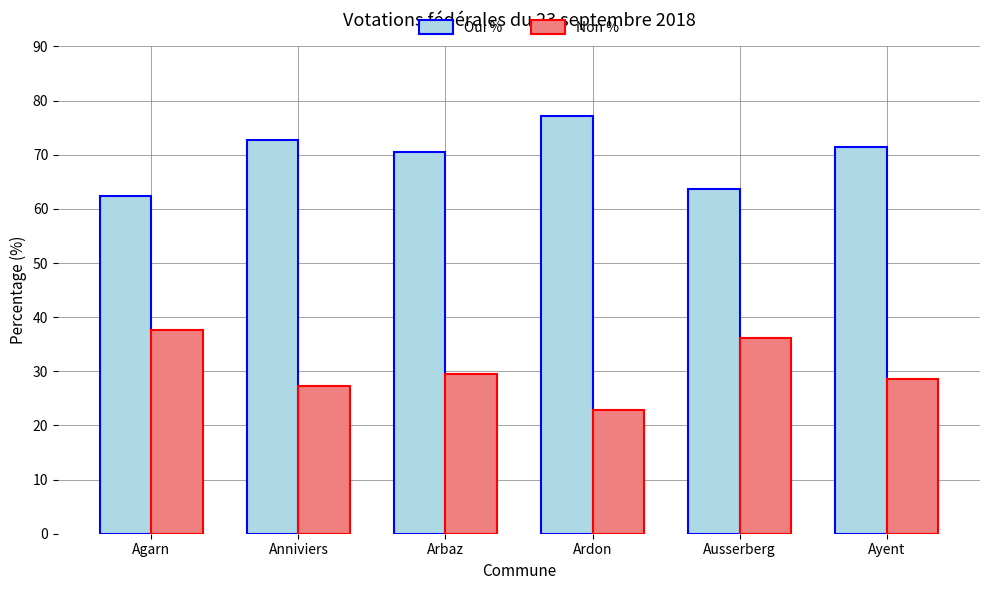

What is the average value of the Oui % series?

69.7